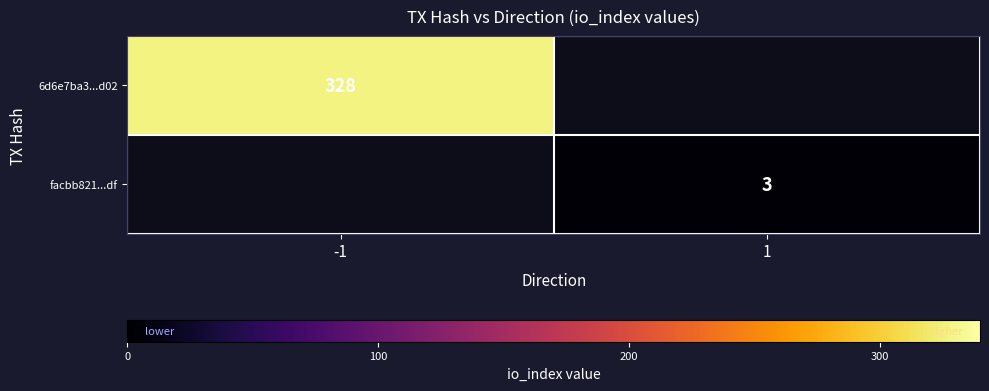

True or false: 6d6e7ba3...d02 has a value of 328 at -1.

True